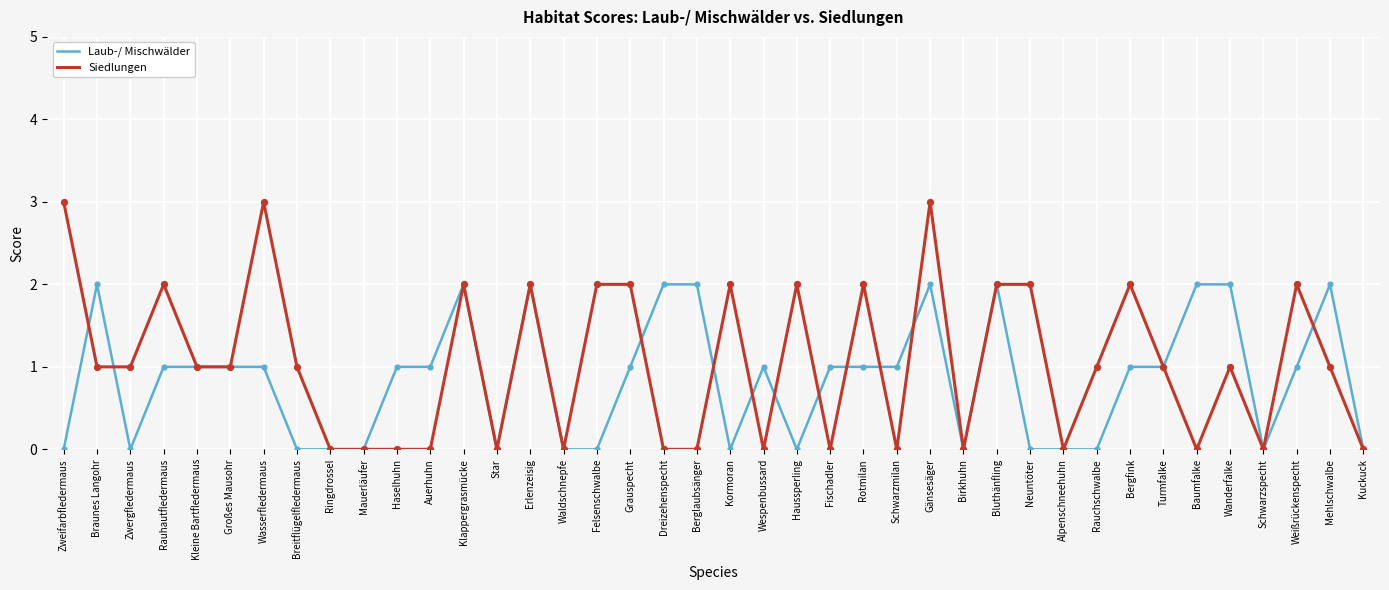

What is the total value across all series at Braunes Langohr?

3